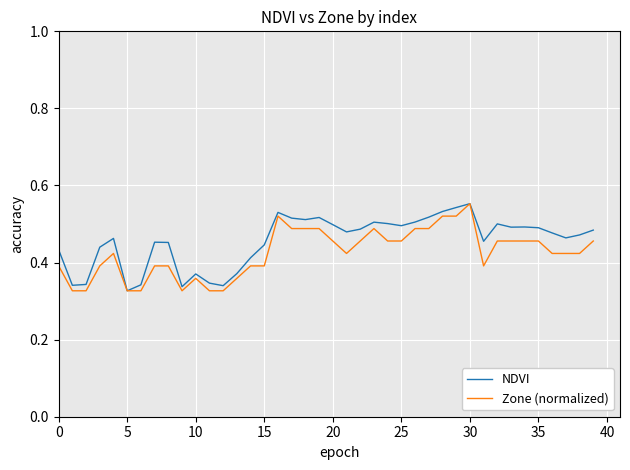

How many lines are shown in the chart?

2